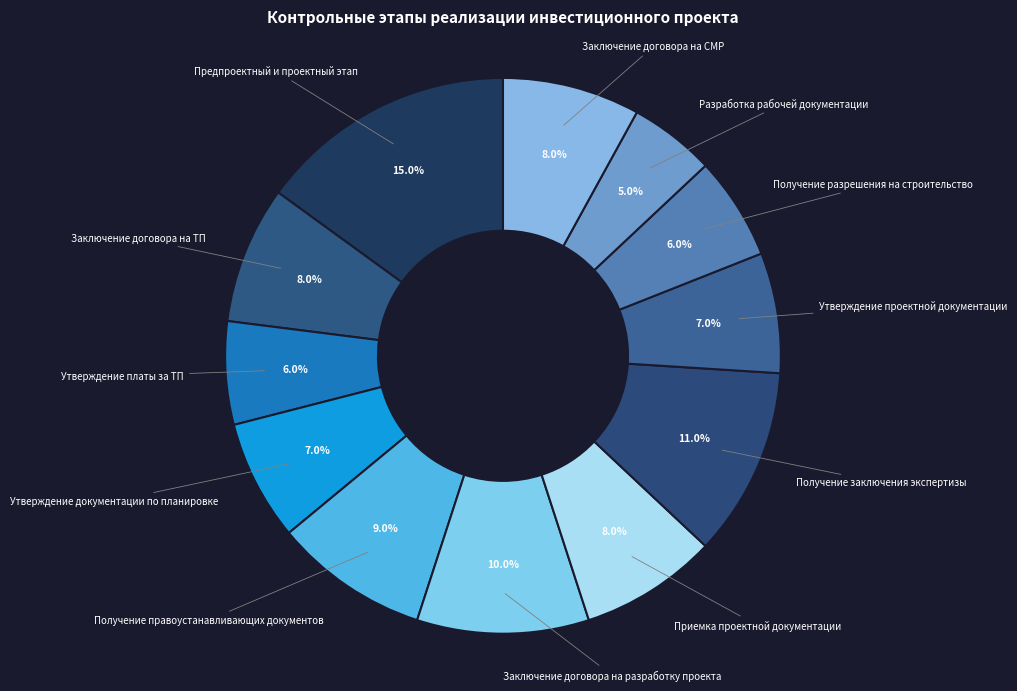

To the nearest percent, what portion does Утверждение платы за ТП represent?

6%